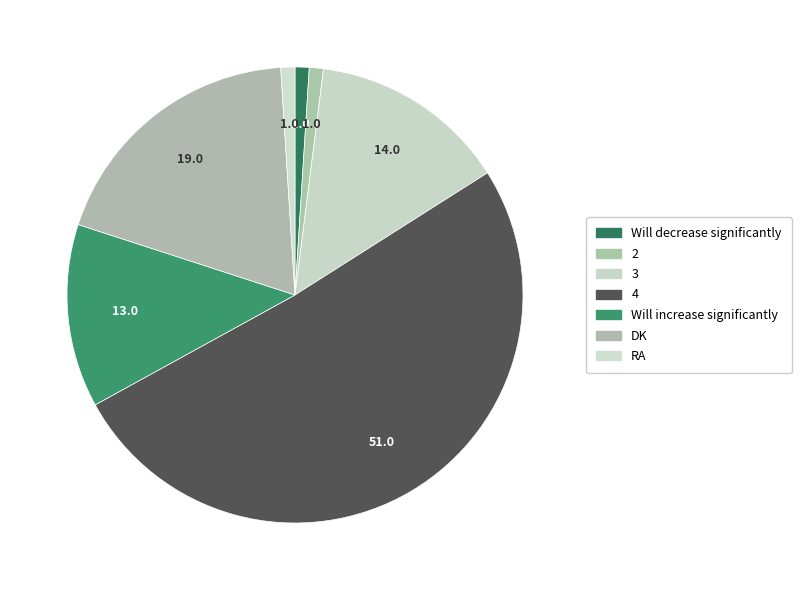

To the nearest percent, what is the difference between the Will increase significantly and 3 slice percentages?

1%